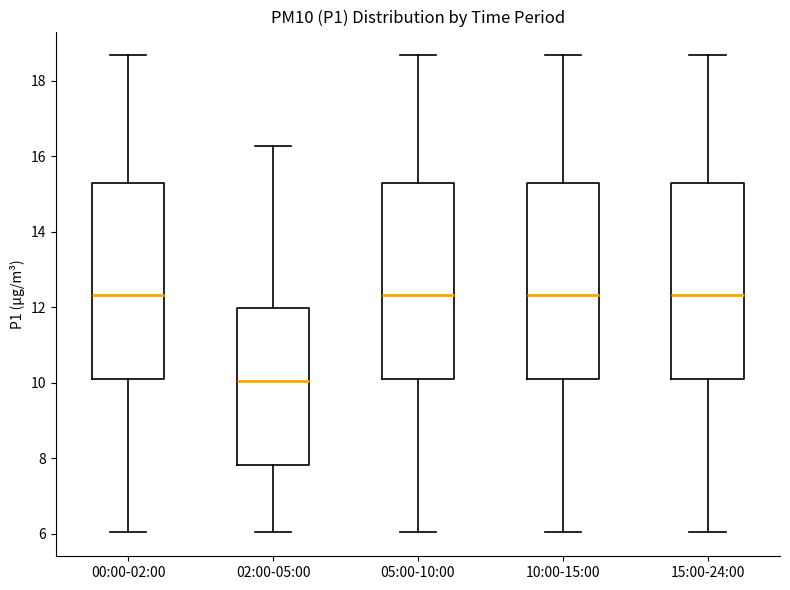

Reading left to right, transcribe this box plot: for each box, give where its median line is, the range the box spans, and where its two whiskers end, as read against the y-axis. The values are not printed on the chart, so give them approximately, as read against the axis.

00:00-02:00: median 12.4, box 10.0 to 15.2, whiskers 6.0 to 18.6
02:00-05:00: median 10.0, box 7.8 to 12.0, whiskers 6.0 to 16.2
05:00-10:00: median 12.4, box 10.0 to 15.2, whiskers 6.0 to 18.6
10:00-15:00: median 12.4, box 10.0 to 15.2, whiskers 6.0 to 18.6
15:00-24:00: median 12.4, box 10.0 to 15.2, whiskers 6.0 to 18.6